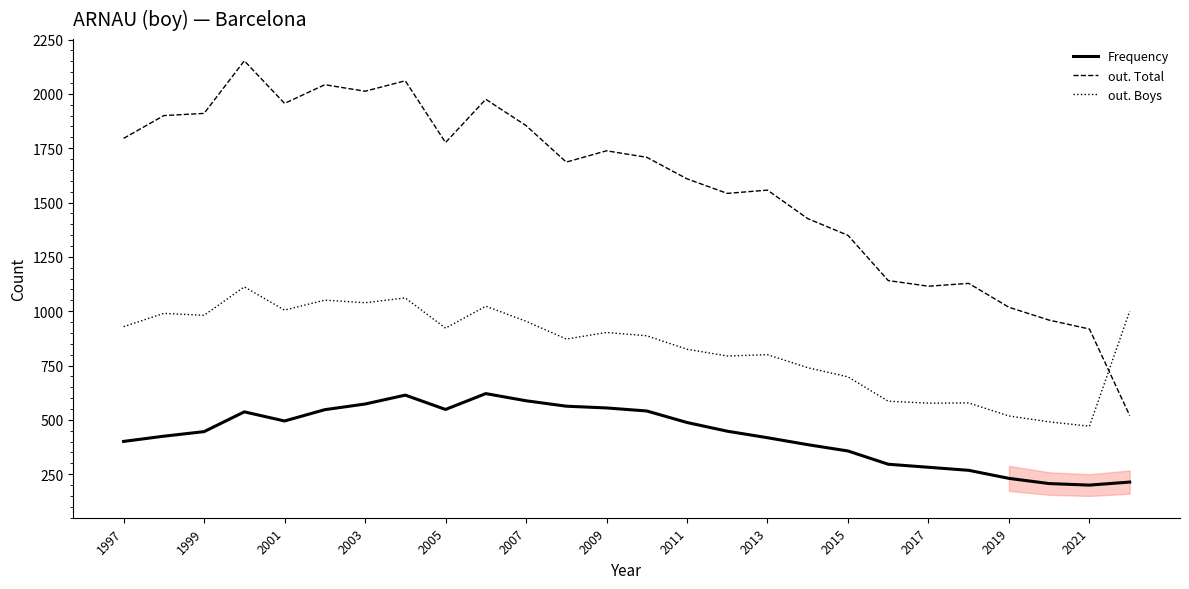

True or false: out. Boys and Frequency intersect in this chart.

False